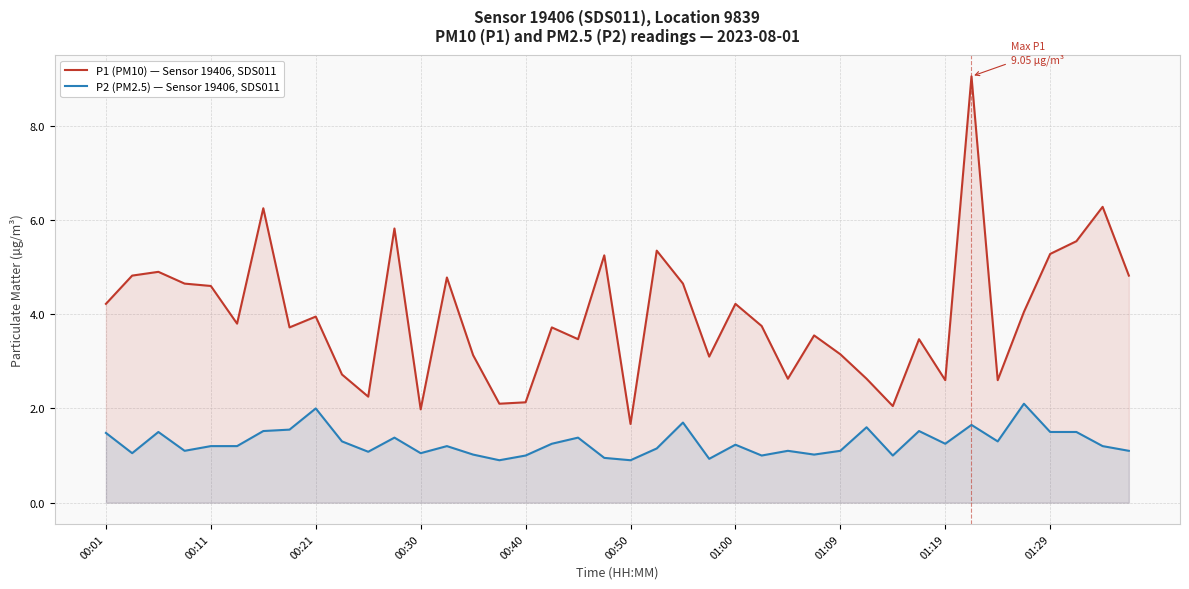

What is the spread (max minus min) of values at 00:40?

1.1